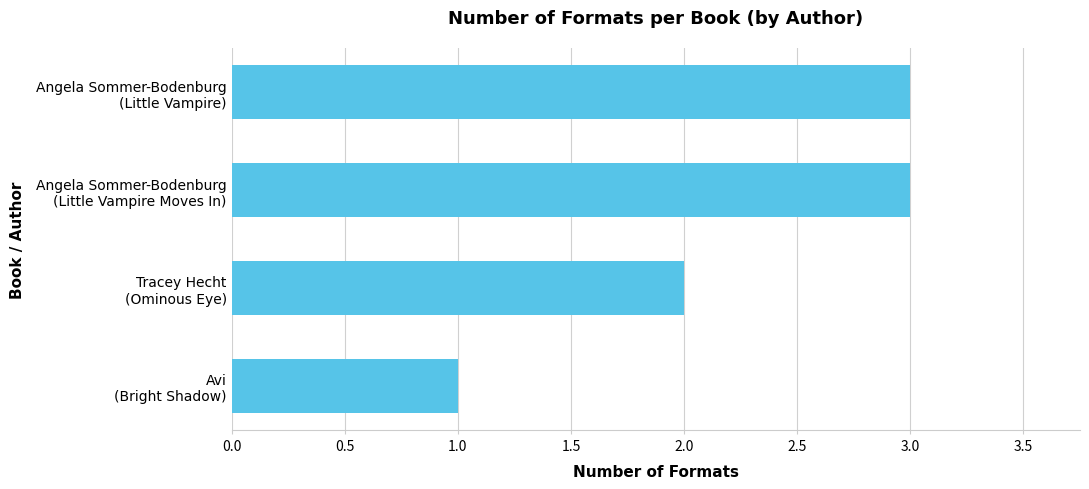

What is the difference between the maximum and second lowest values?

1